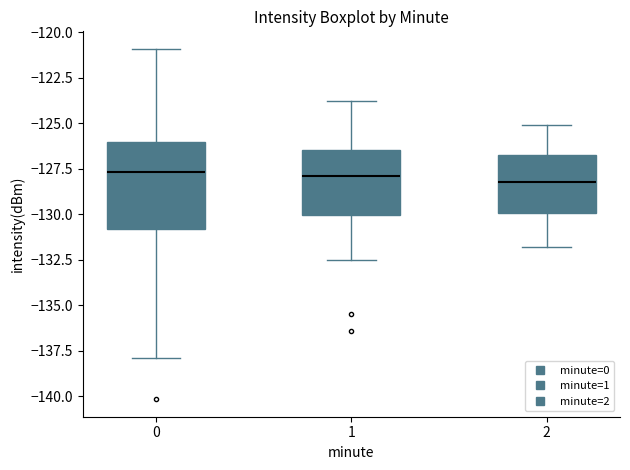

Reading left to right, read every box against the y-axis: the position of its median line, the range the box covers, and the ends of its whiskers. The values are not printed on the chart, so give them approximately, as read against the axis.

0: median -127.5, box -131.0 to -126.0, whiskers -138.0 to -121.0
1: median -128.0, box -130.0 to -126.5, whiskers -132.5 to -124.0
2: median -128.0, box -130.0 to -126.5, whiskers -132.0 to -125.0